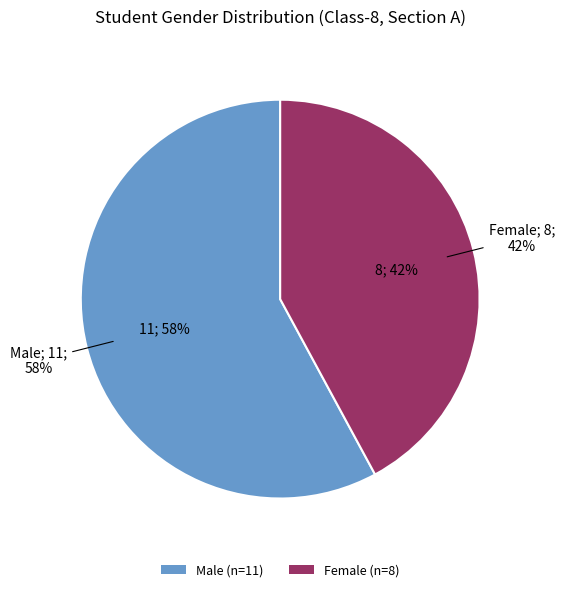

How many slices are in this pie chart?

2